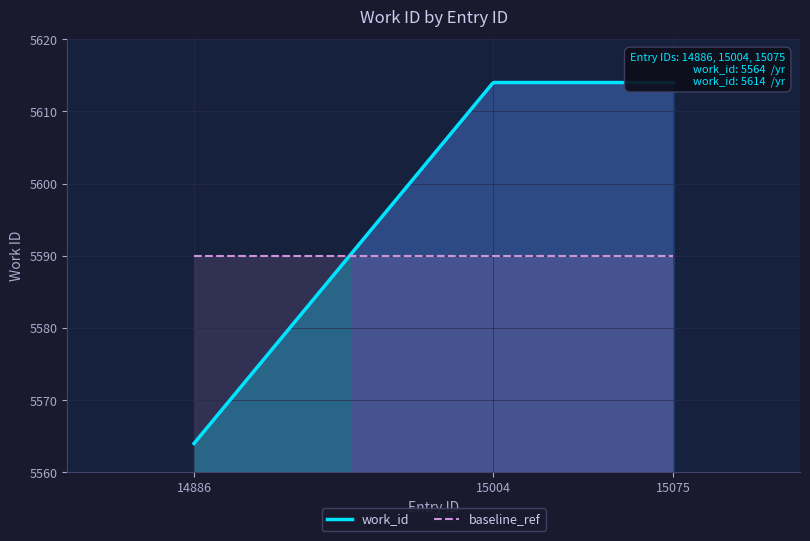

Reading right to left, what are all the values shown in this chart?

15075=5614	15004=5614	14886=5564